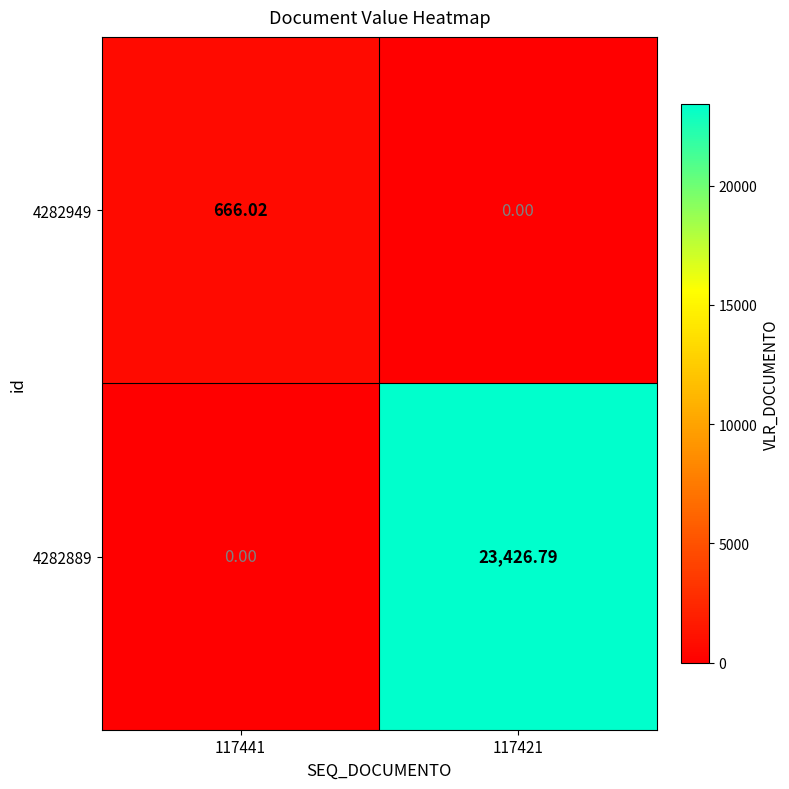

Which series has the largest total across all categories?

4282889